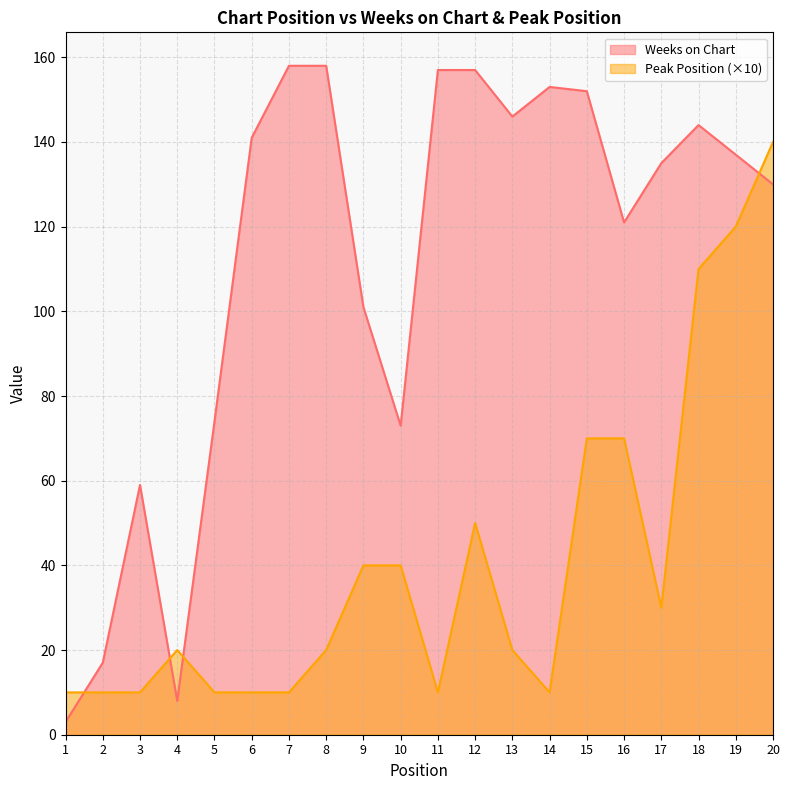

At which category does Weeks on Chart reach its first local valley?

4